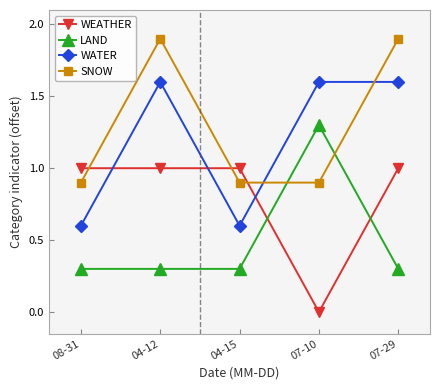

What is the label of the 2nd point from the left?

04-12